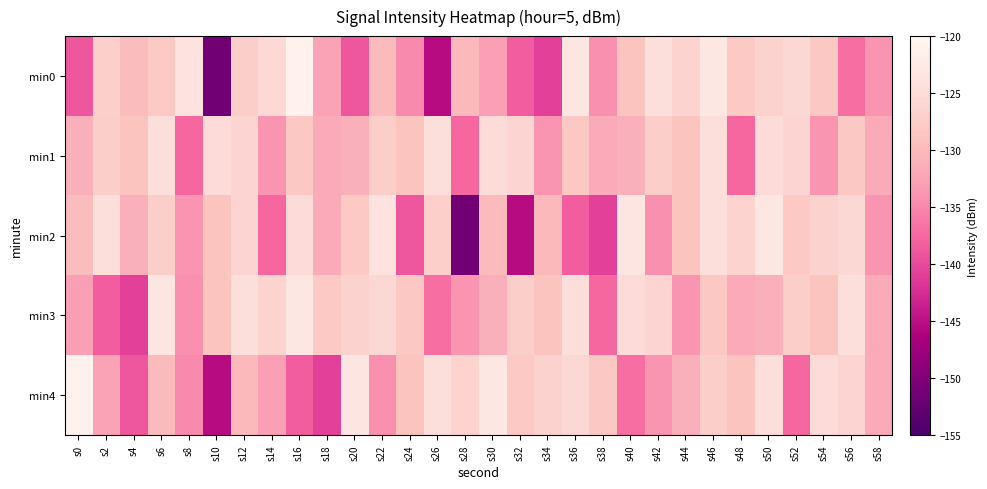

What is the minimum value shown in the chart?

-151.2